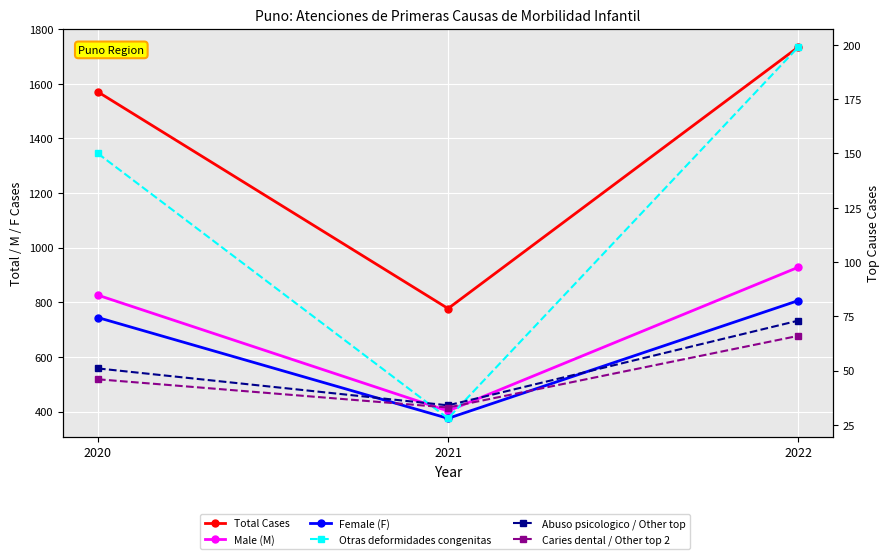

The value of Otras deformidades congenitas at 2020 is 150. True or false?

True